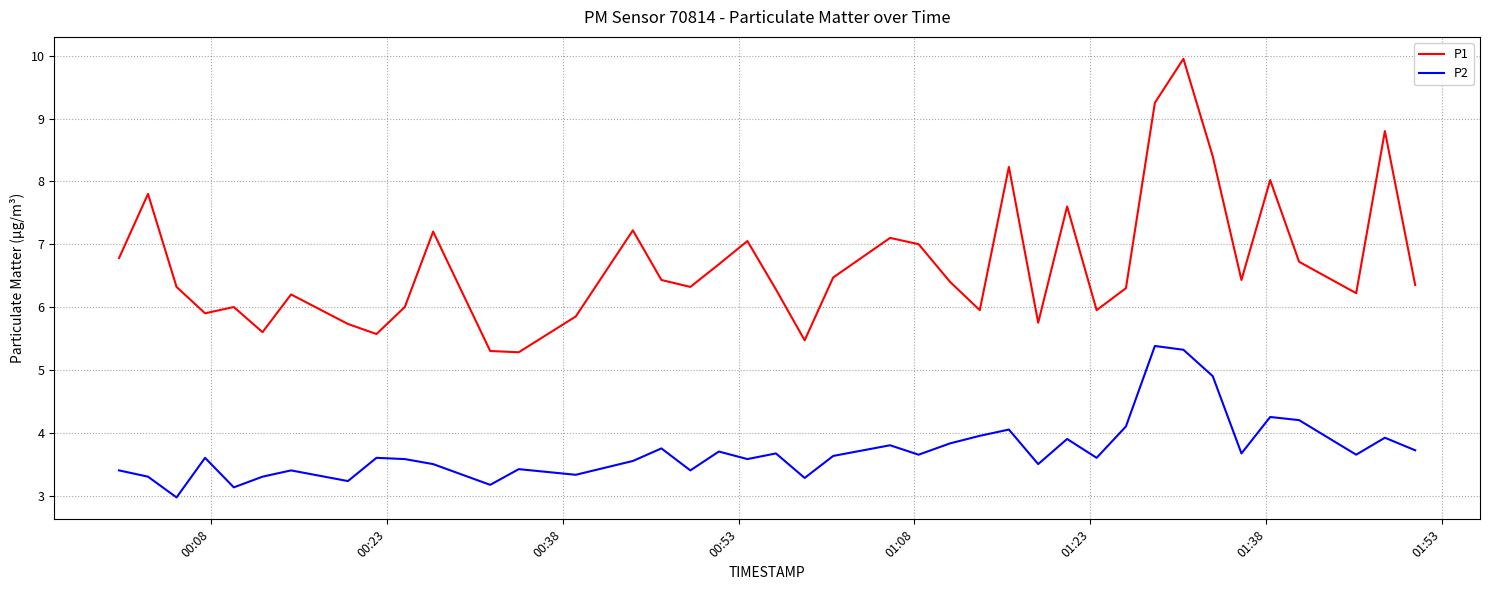

How many interior local peaks does the P2 series have?

13